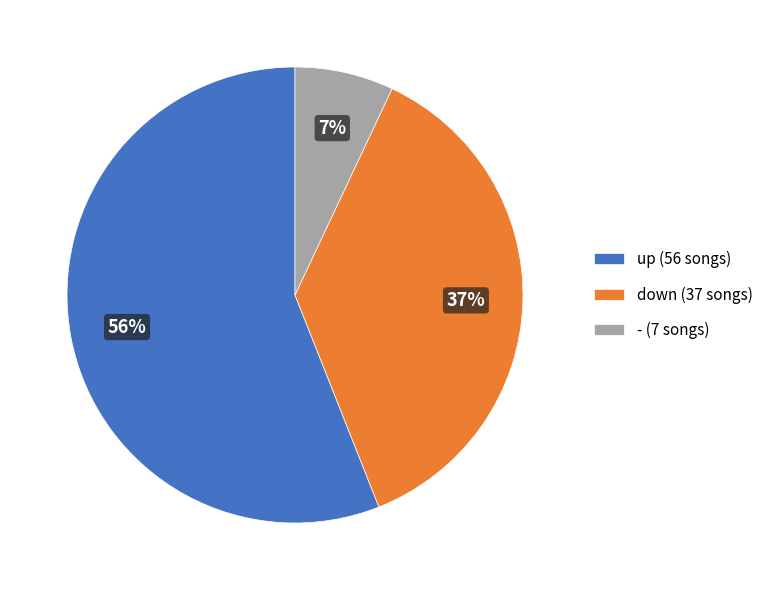

Which slice is the largest?

up